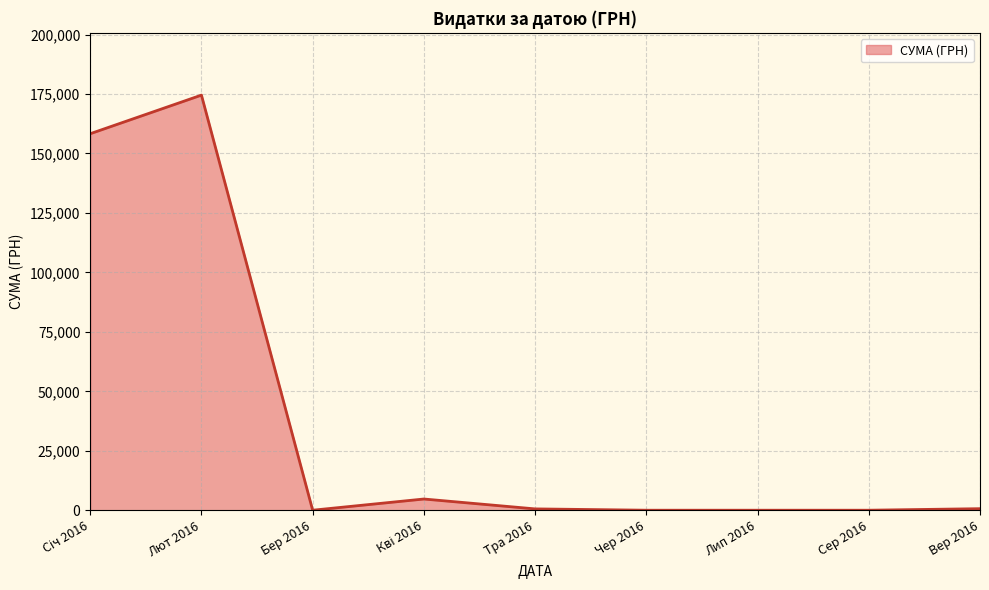

What is the maximum value shown in the chart?

174546.5